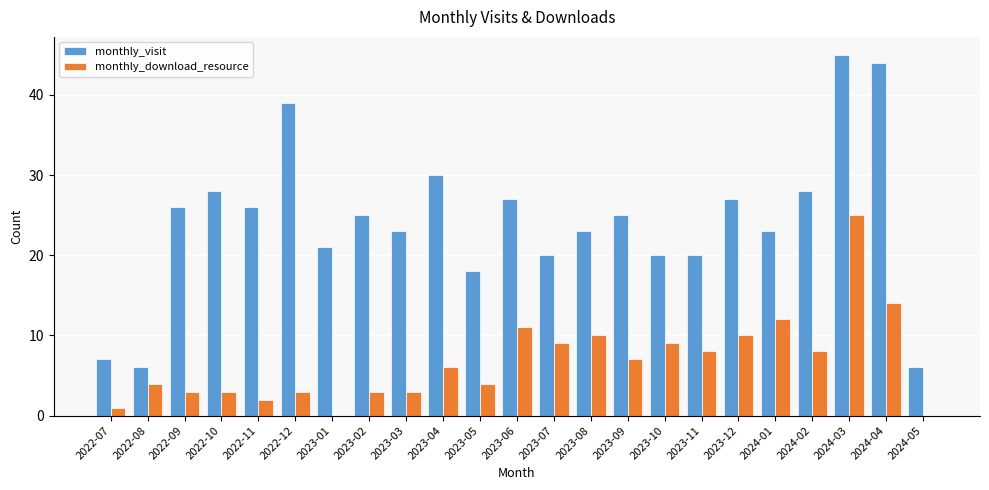

What is the total value across all series at 2023-09?

32